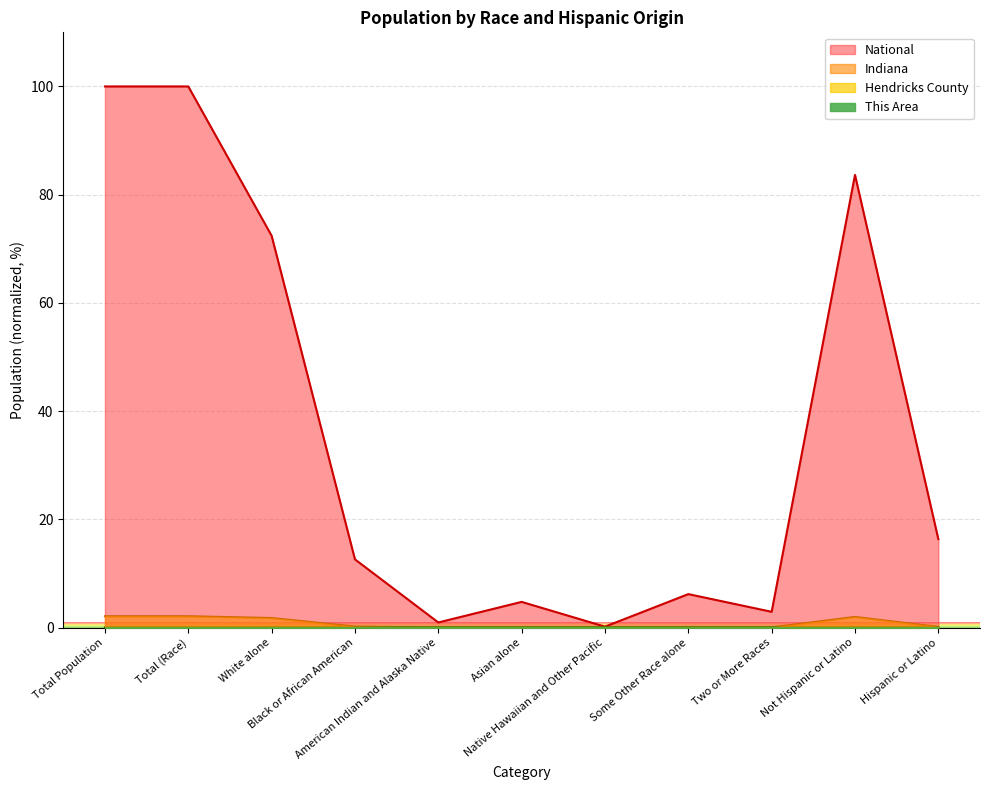

What position from the left is American Indian and Alaska Native?

5